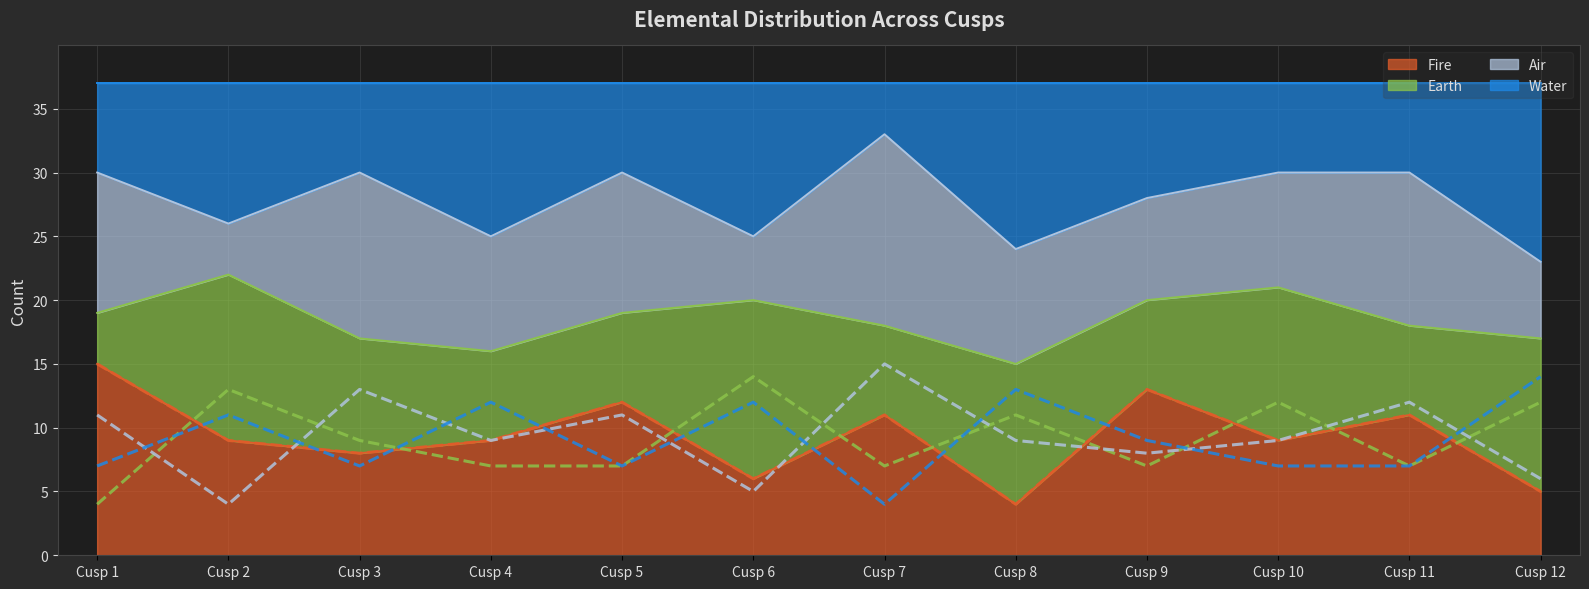

Which series has the largest total across all categories?

Fire (line)